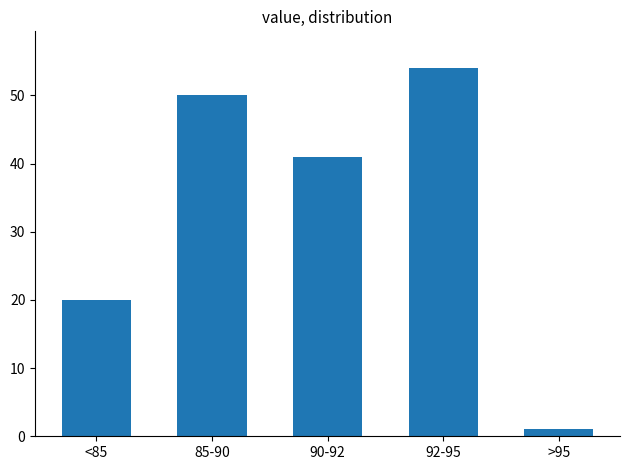

Reading left to right, what are all the values shown in this chart?

<85=20	85-90=50	90-92=41	92-95=54	>95=1